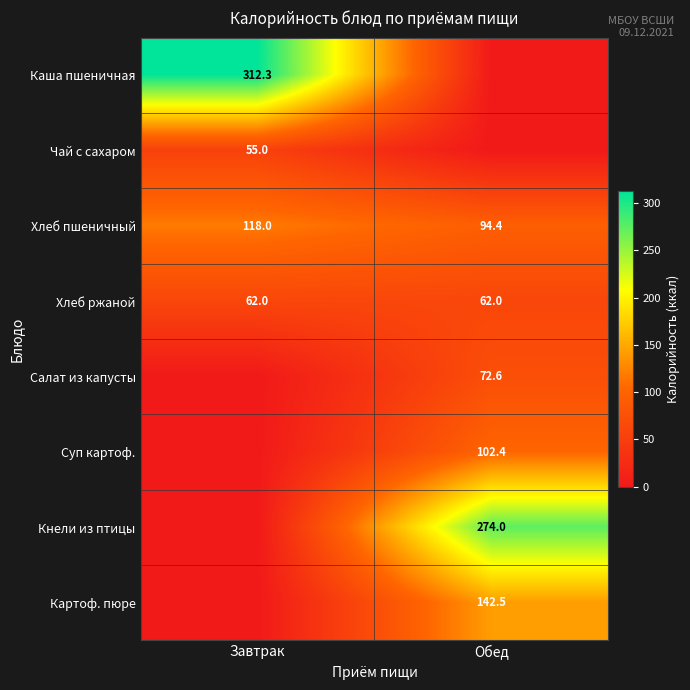

How many series are shown in this chart?

8